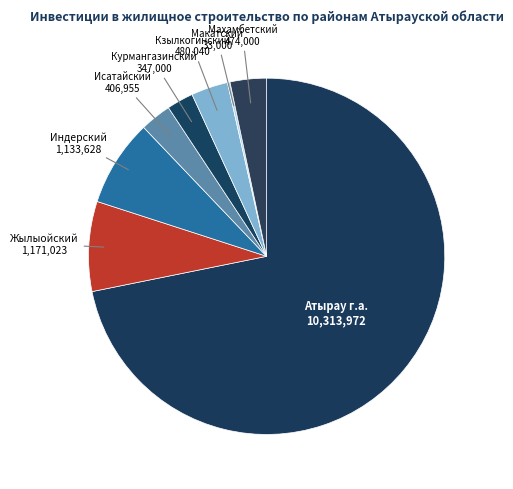

How many segments does this pie chart have?

8